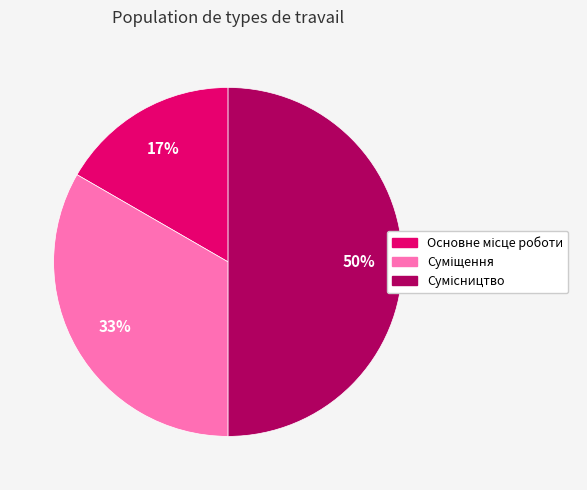

To the nearest percent, what is the average slice percentage?

33%